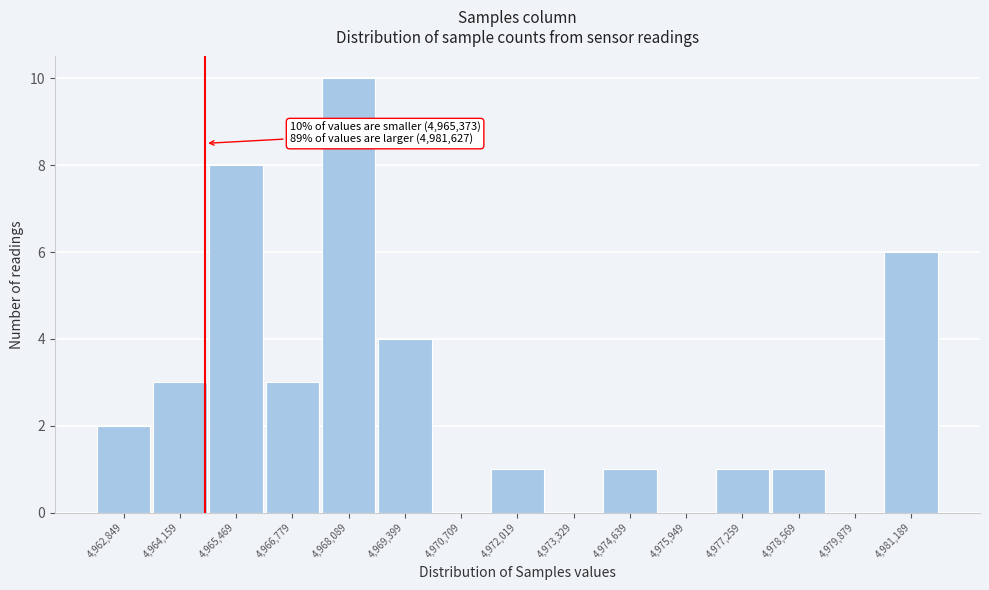

Reading left to right, what are all the values shown in this chart?

4,962,849=2	4,964,159=3	4,965,469=8	4,966,779=3	4,968,089=10	4,969,399=4	4,970,709=0	4,972,019=1	4,973,329=0	4,974,639=1	4,975,949=0	4,977,259=1	4,978,569=1	4,979,879=0	4,981,189=6